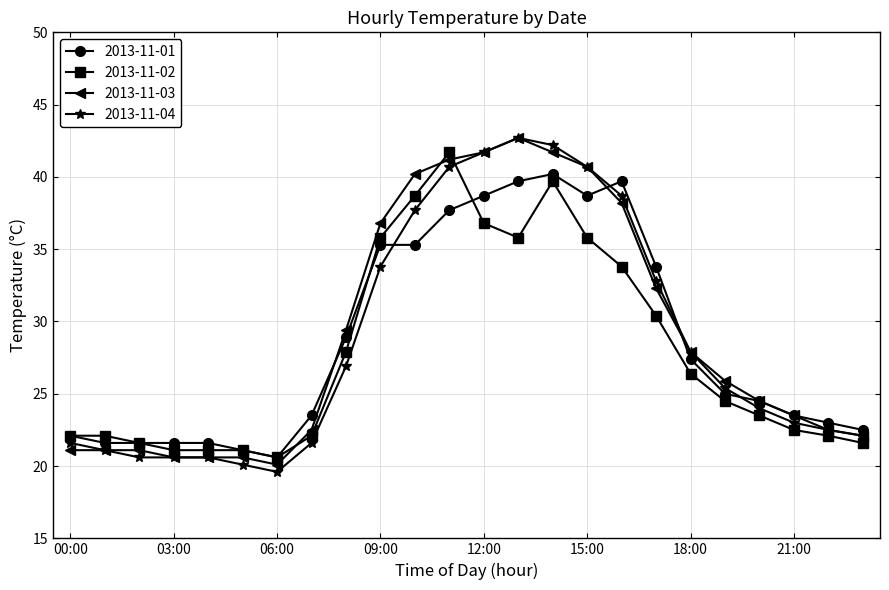

Which series ends up on top after the final intersection of 2013-11-01 and 2013-11-02?

2013-11-01